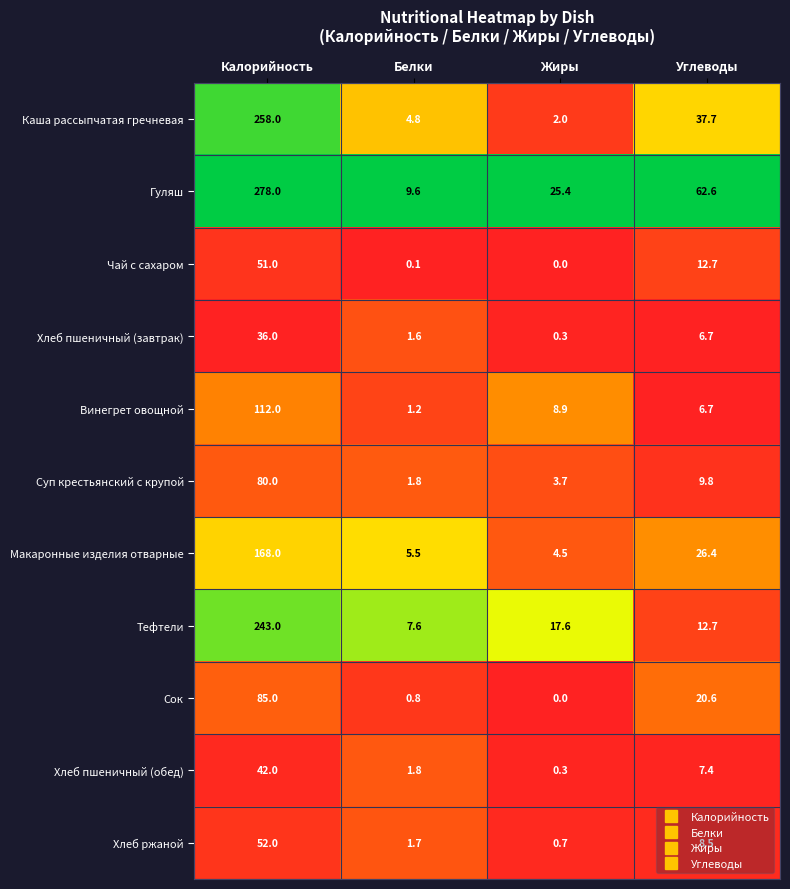

What is the greatest value displayed?

278.0